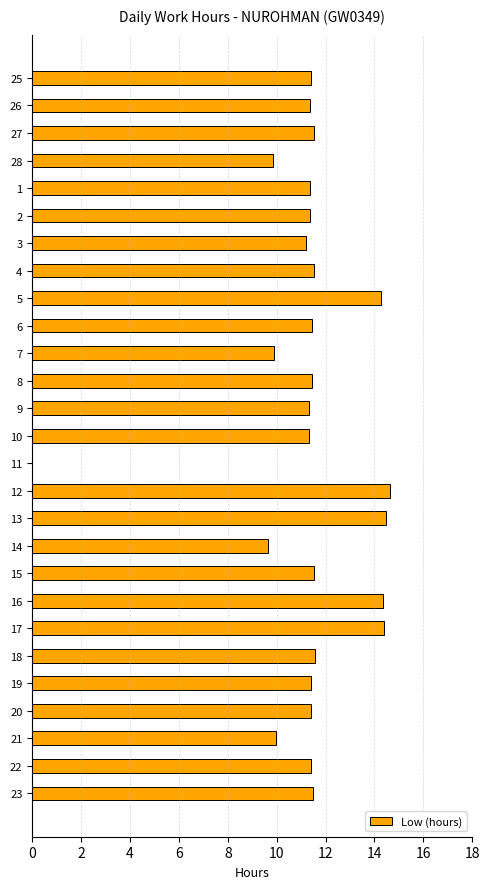

Does the chart contain stacked bars?

No